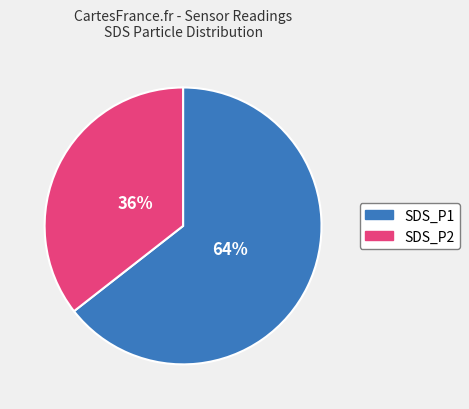

Rank the categories by value from highest to lowest.

SDS_P1, SDS_P2